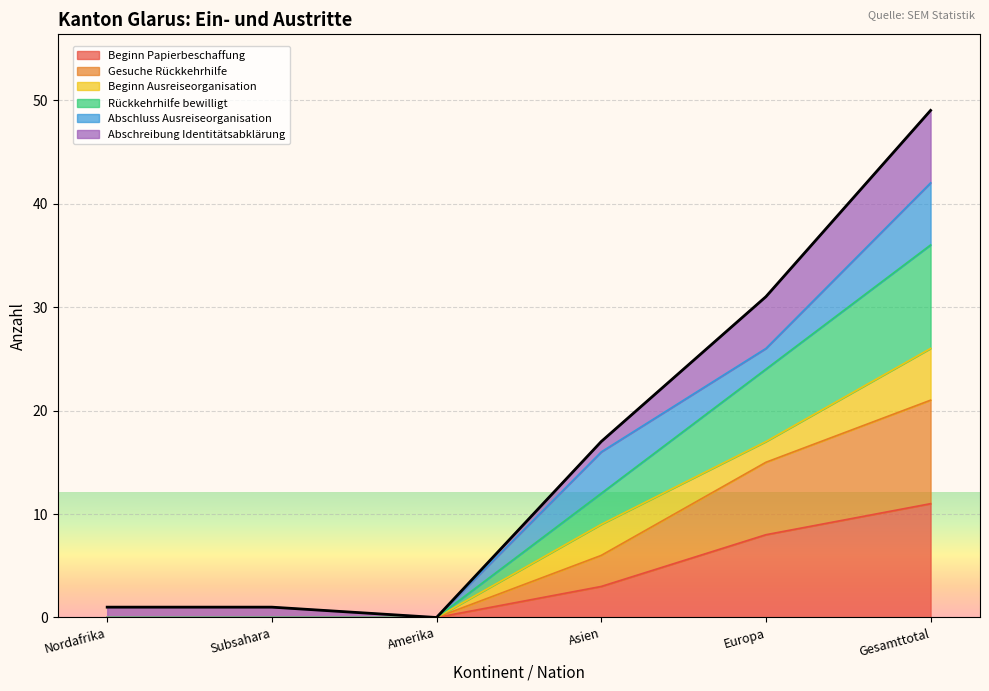

Does the chart display data point markers on the line(s)?

No